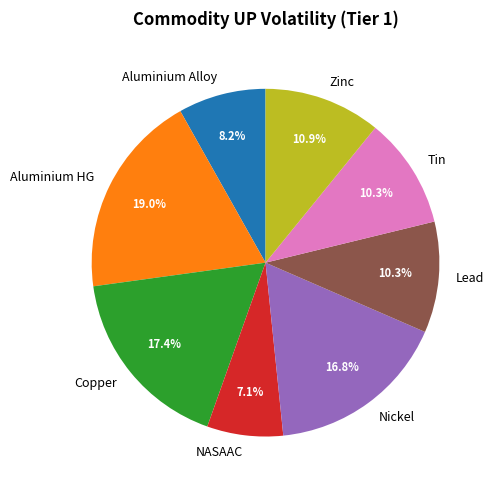

Is the sum of Zinc and Aluminium Alloy greater than half?

No